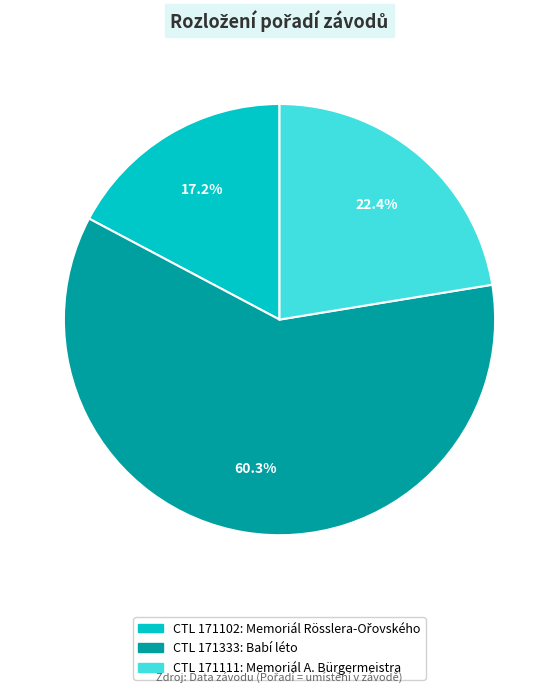

Is there a majority slice in this chart?

Yes